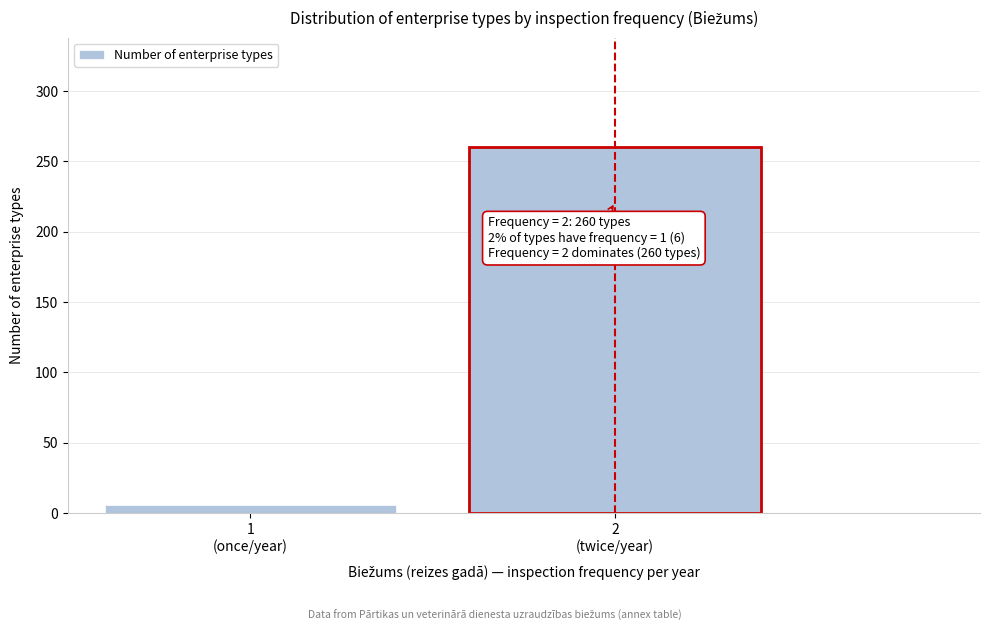

Reading left to right, list all the values displayed in this chart.

6	260